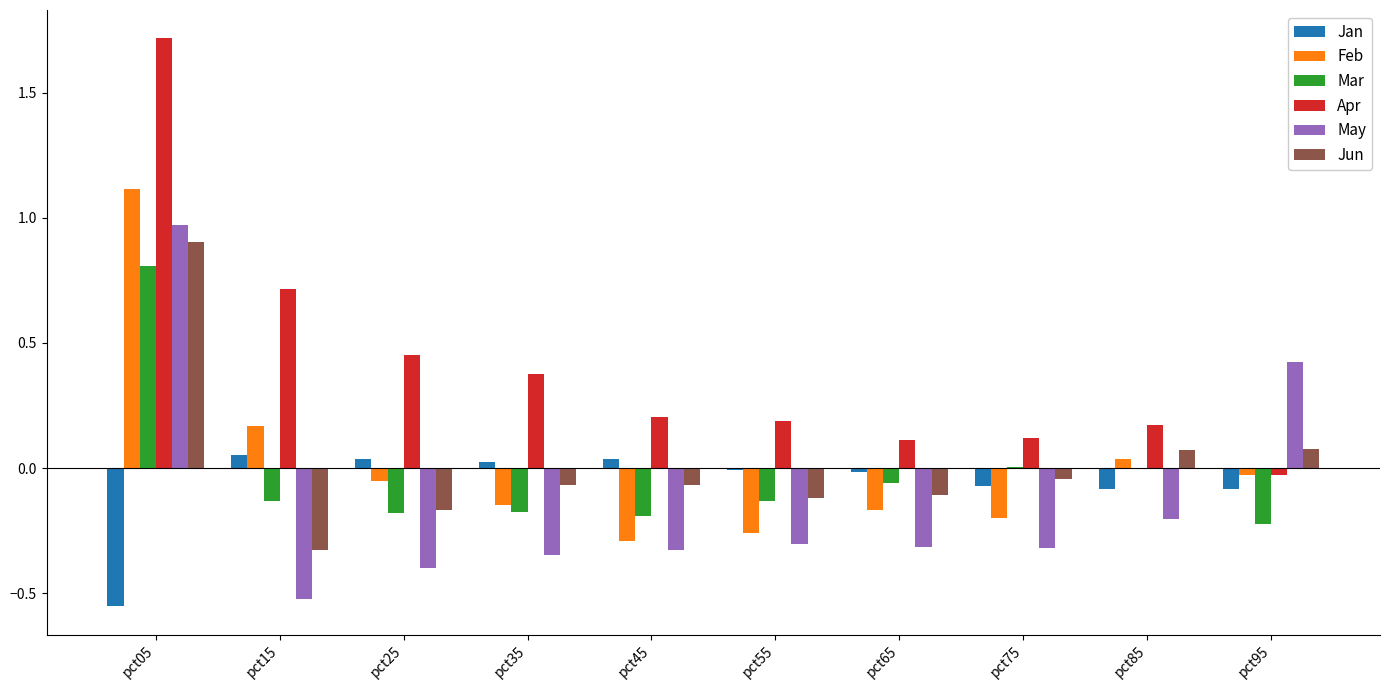

Is the value of May at pct45 greater than the value of Feb at pct65?

No